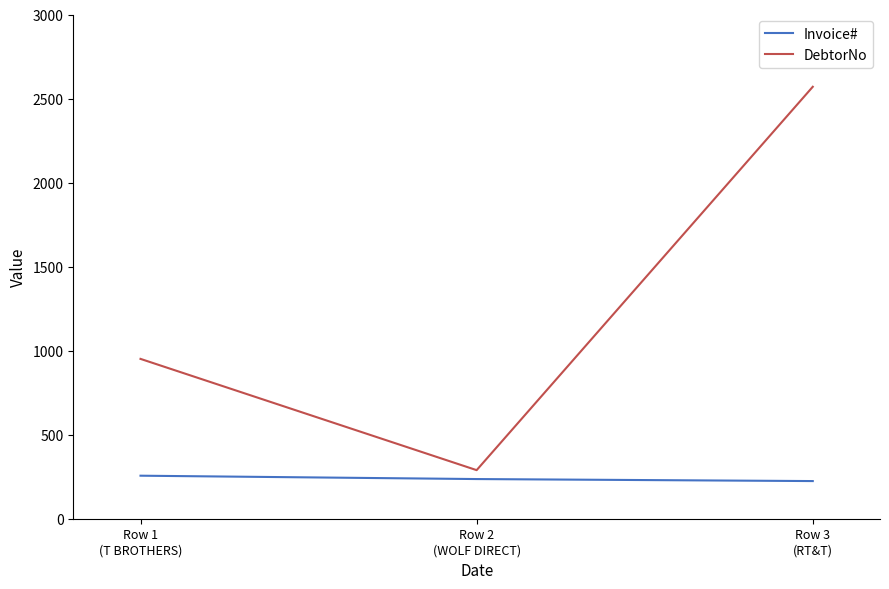

At how many categories does at least one series exceed 2185?

1